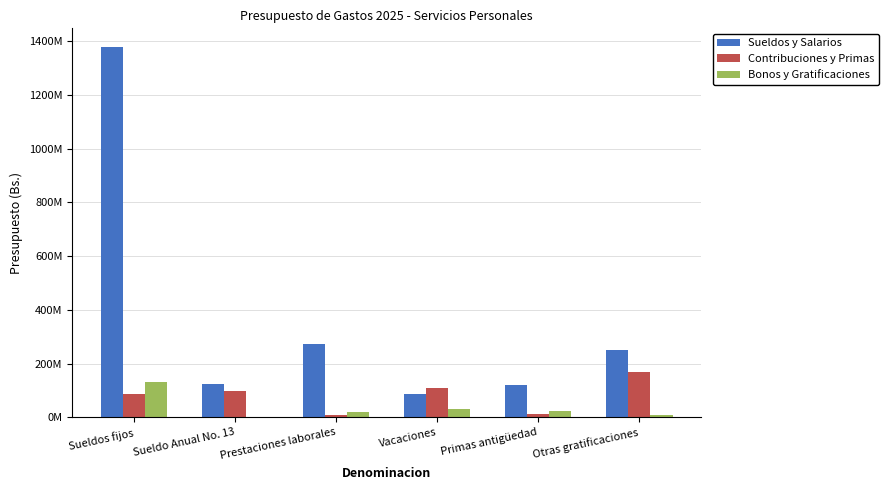

What position from the left is Prestaciones laborales?

3